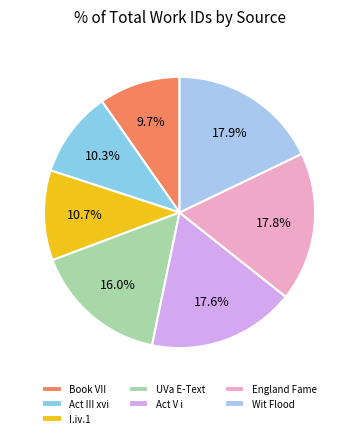

Combined, do Wit Flood and England Fame account for over 50%?

No